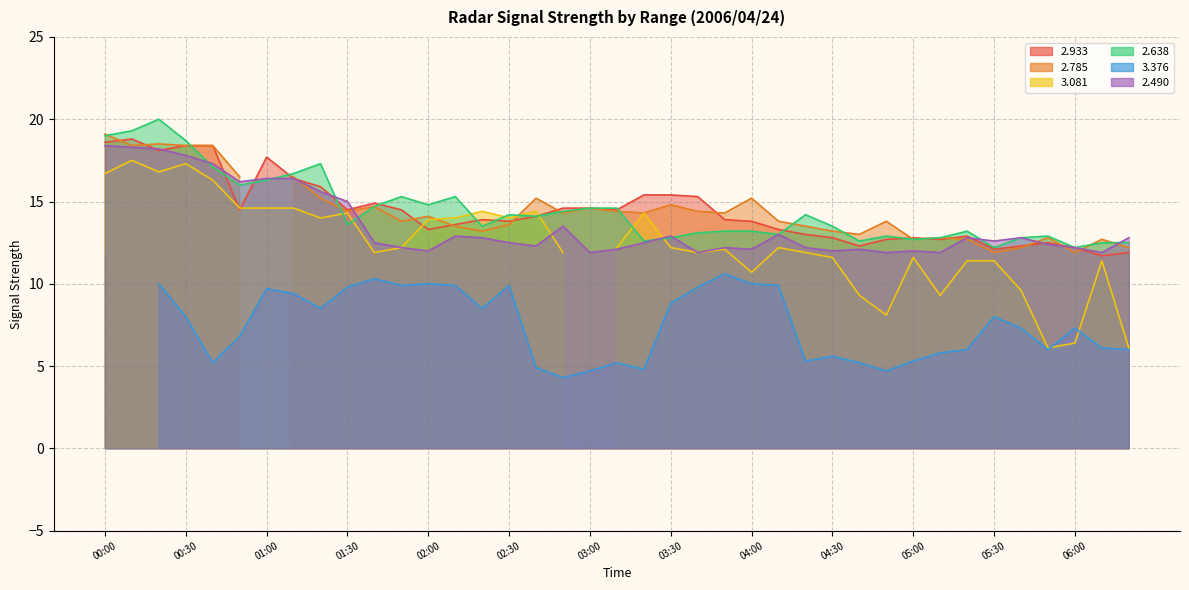

How many interior local valleys does the   2.490 series have?

11